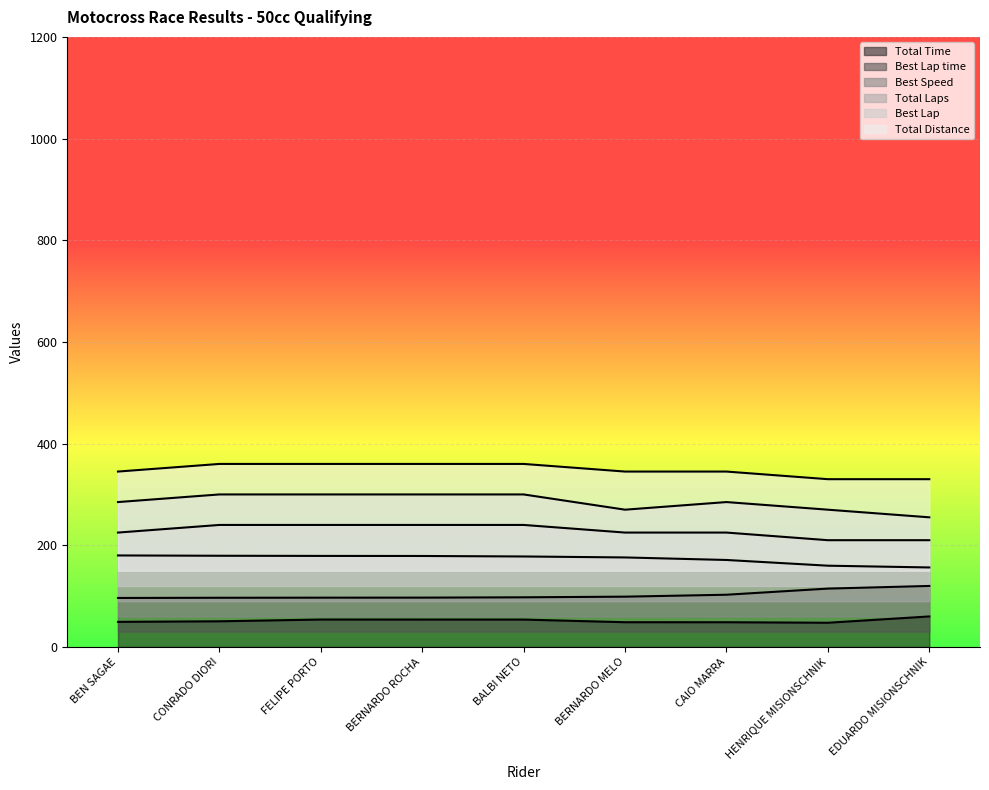

Reading left to right, list all the values displayed in this chart.

Total Laps: BEN SAGAE=225.0	CONRADO DIORI=240.0	FELIPE PORTO=240.0	BERNARDO ROCHA=240.0	BALBI NETO=240.0	BERNARDO MELO=225.0	CAIO MARRA=225.0	HENRIQUE MISIONSCHNIK=210.0	EDUARDO MISIONSCHNIK=210.0
Total Time: BEN SAGAE=49.4	CONRADO DIORI=50.5	FELIPE PORTO=53.9	BERNARDO ROCHA=53.9	BALBI NETO=53.8	BERNARDO MELO=48.7	CAIO MARRA=48.6	HENRIQUE MISIONSCHNIK=47.6	EDUARDO MISIONSCHNIK=60.0
Best Lap time: BEN SAGAE=96.4	CONRADO DIORI=96.8	FELIPE PORTO=96.9	BERNARDO ROCHA=97.0	BALBI NETO=97.6	BERNARDO MELO=98.9	CAIO MARRA=102.7	HENRIQUE MISIONSCHNIK=114.8	EDUARDO MISIONSCHNIK=120.0
Best Speed: BEN SAGAE=180.0	CONRADO DIORI=179.4	FELIPE PORTO=179.1	BERNARDO ROCHA=178.9	BALBI NETO=178.0	BERNARDO MELO=176.1	CAIO MARRA=171.1	HENRIQUE MISIONSCHNIK=159.8	EDUARDO MISIONSCHNIK=156.4
Best Lap: BEN SAGAE=285.0	CONRADO DIORI=300.0	FELIPE PORTO=300.0	BERNARDO ROCHA=300.0	BALBI NETO=300.0	BERNARDO MELO=270.0	CAIO MARRA=285.0	HENRIQUE MISIONSCHNIK=270.0	EDUARDO MISIONSCHNIK=255.0
Total Distance: BEN SAGAE=345.0	CONRADO DIORI=360.0	FELIPE PORTO=360.0	BERNARDO ROCHA=360.0	BALBI NETO=360.0	BERNARDO MELO=345.0	CAIO MARRA=345.0	HENRIQUE MISIONSCHNIK=330.0	EDUARDO MISIONSCHNIK=330.0